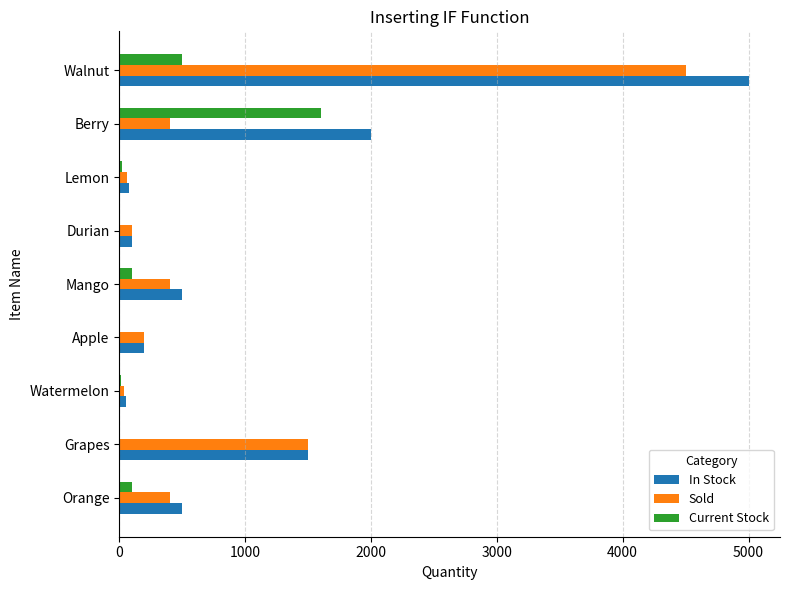

What is the sum of all Sold values?

7600